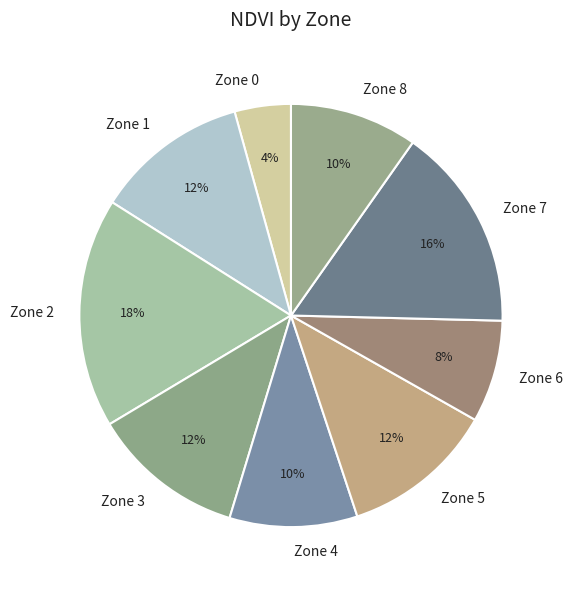

Is there a majority slice in this chart?

No